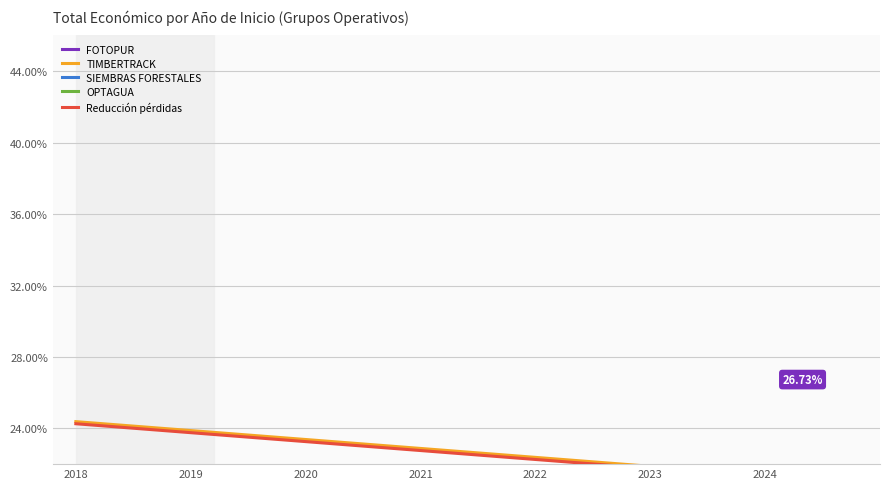

The Reducción pérdidas series shows 21.8 at 2023. True or false?

True